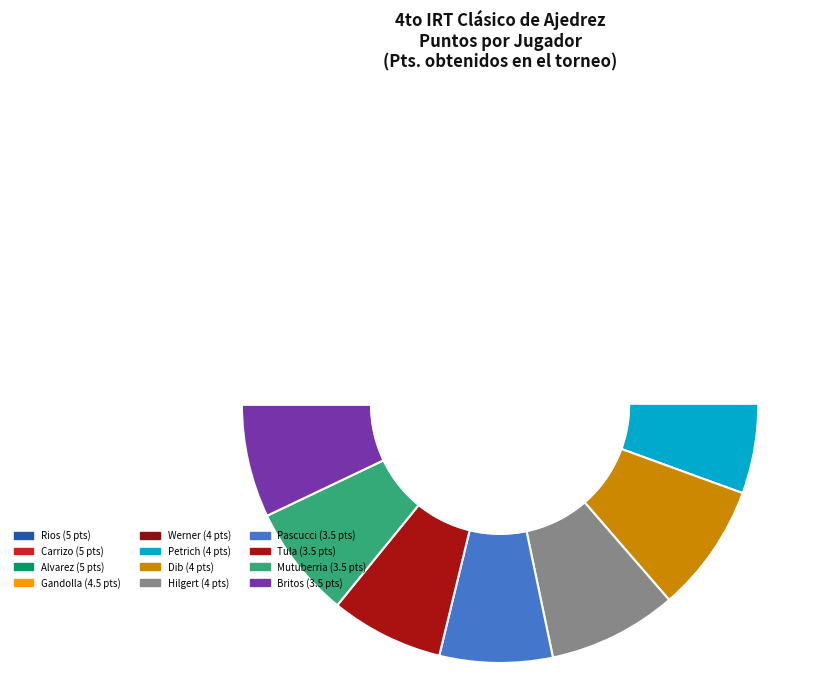

Rank the categories by value from highest to lowest.

Rios Emiliano, Carrizo Luciano Ariel, Alvarez Leandro, Gandolla Alejandro, Werner Joaquin, Petrich Pedro Bautista, Dib Nadir, Hilgert Gonzalo, Pascucci Joaquin, Tula Matias, Mutuberria Waldo, Britos Lucas Martin